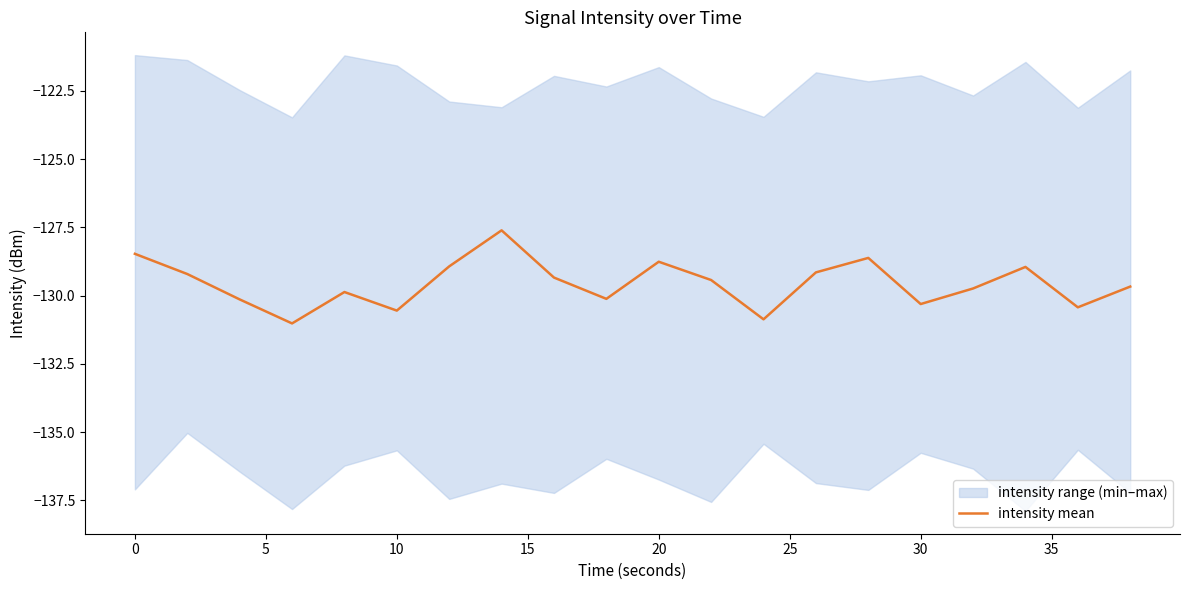

What is the value of the 3rd point from the left?

-130.1